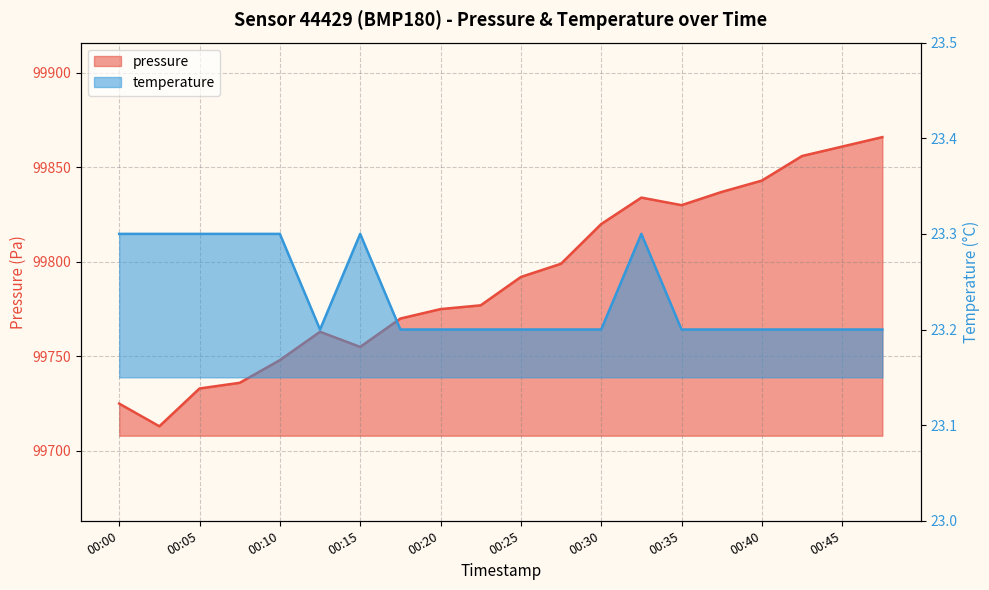

Where is pressure nearest to the value 99789?

00:25